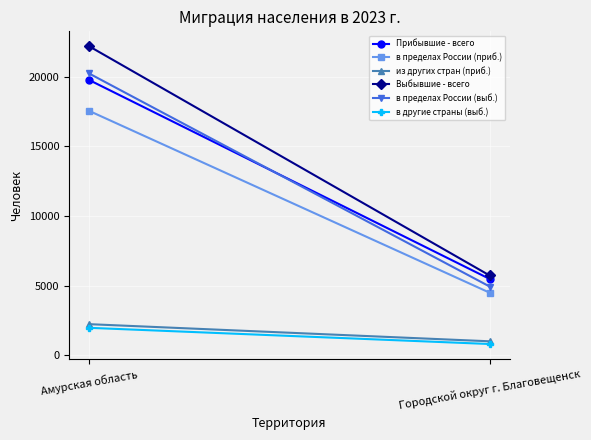

At which label is Прибывшие - всего closest to 12625?

Амурская область